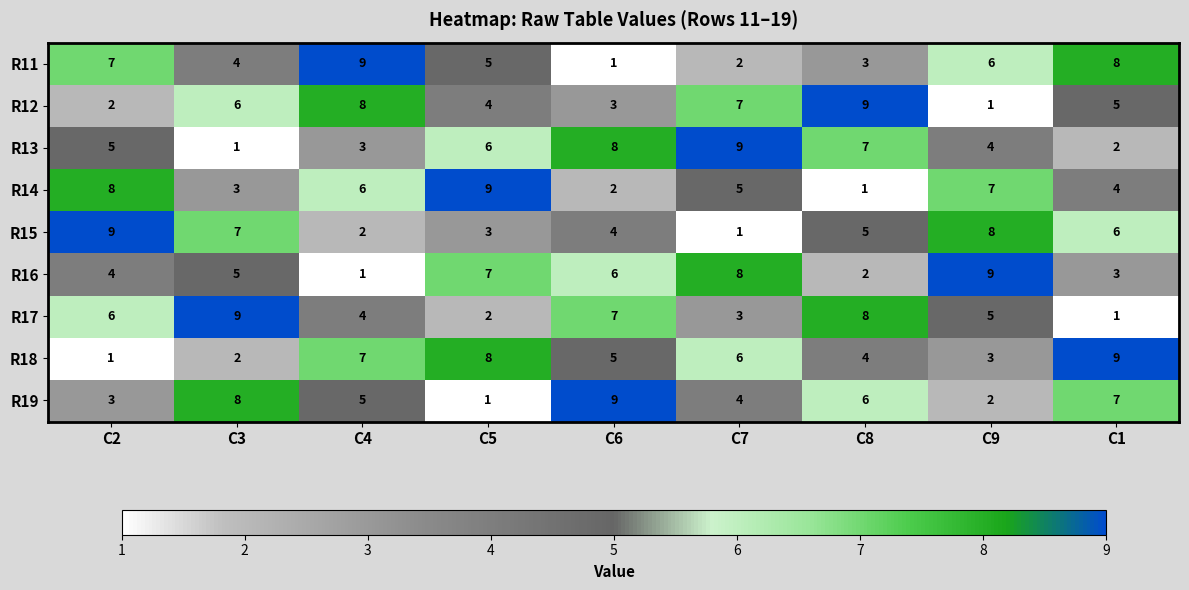

The value of R19 at C1 is 7. True or false?

True